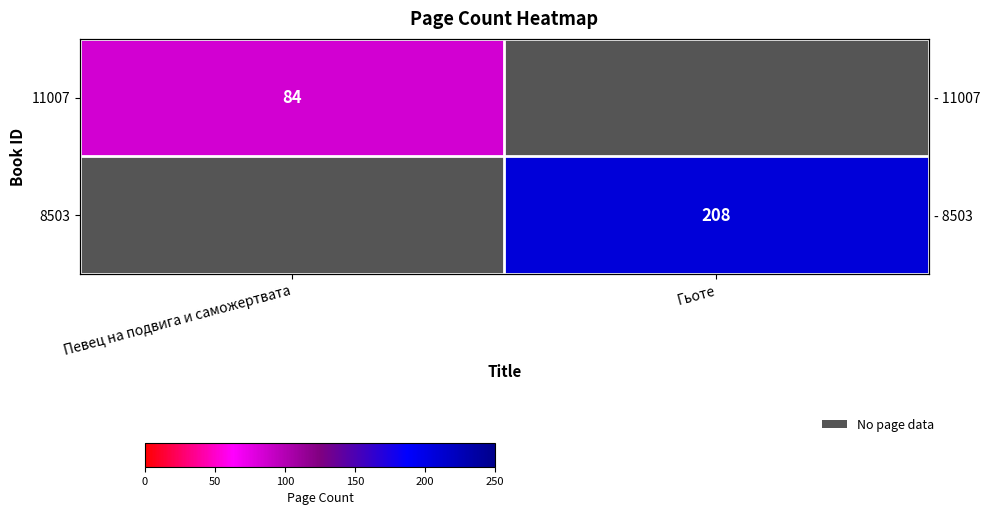

Which series has the widest spread of values?

8503